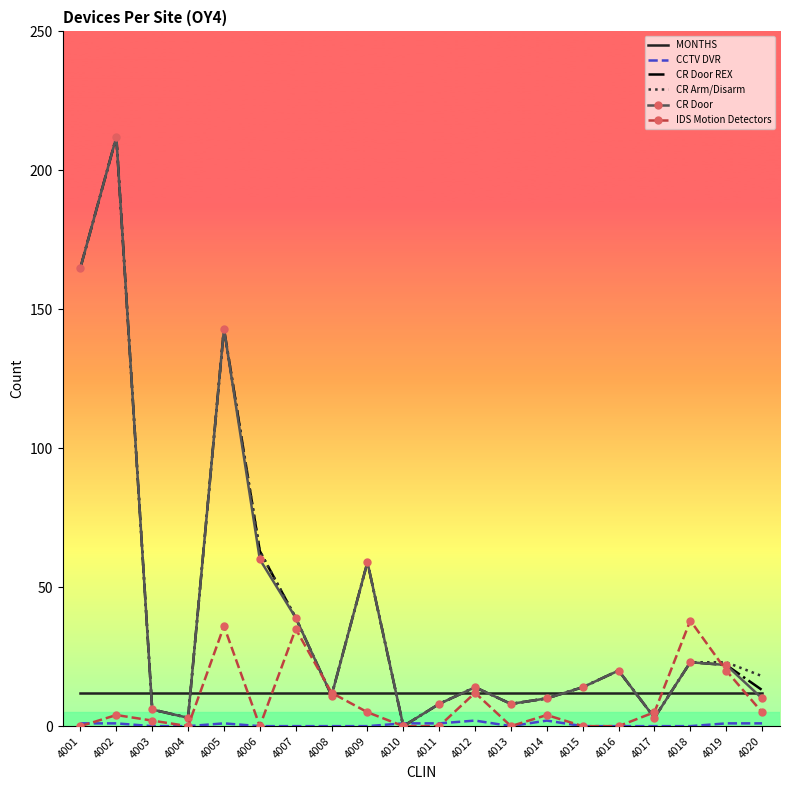

Between 4003 and 4020, which series saw the biggest shift?

CR Arm/Disarm